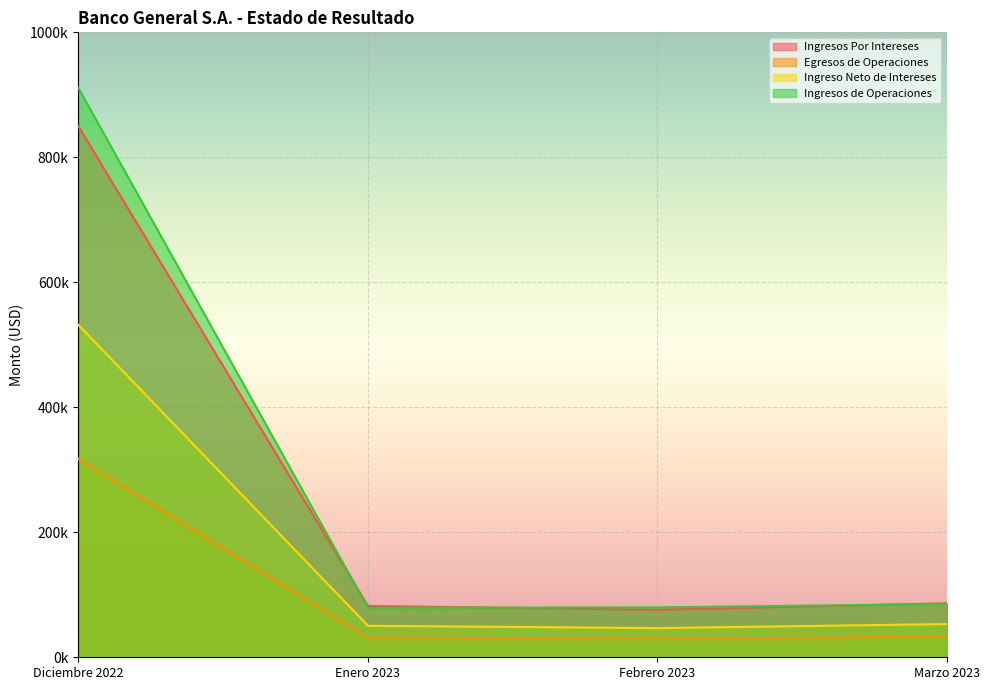

Reading right to left, list all the values displayed in this chart.

Ingresos Por Intereses: 86380.8	76054.1	82103.1	849451.6
Egresos de Operaciones: 33192.8	29353.1	31708.0	317679.4
Ingreso Neto de Intereses: 53188.0	46701.0	50395.1	531772.2
Ingresos de Operaciones: 85243.4	79809.3	79168.1	910789.8